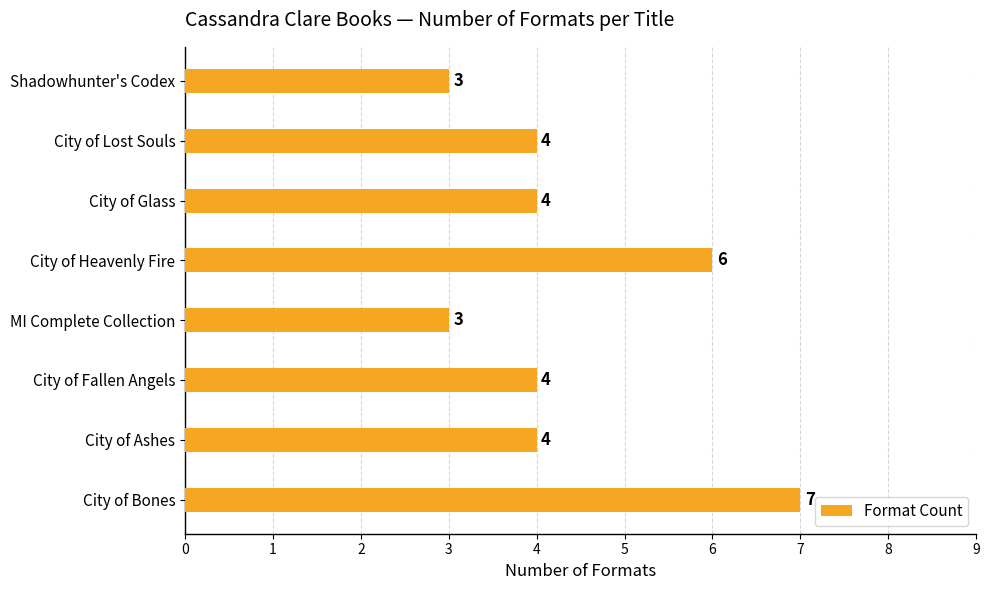

What is the change in value from City of Bones to City of Fallen Angels?

-3